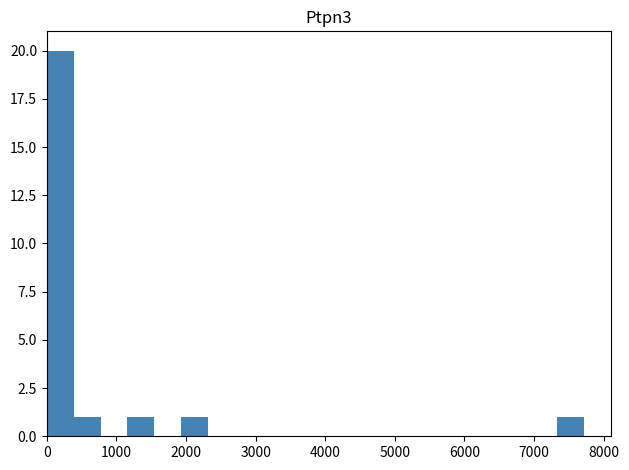

Read against the x-axis, roughly where is the centre of the tallest bar?

200